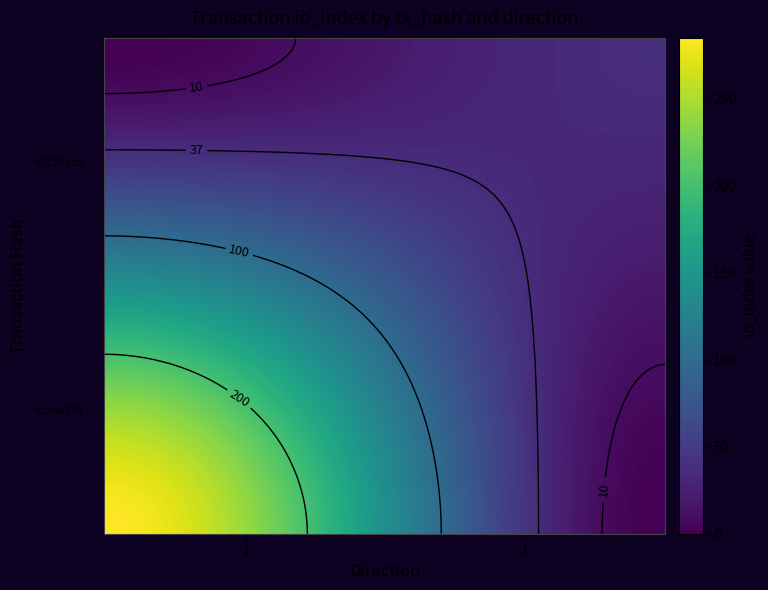

How many series are shown in this chart?

2